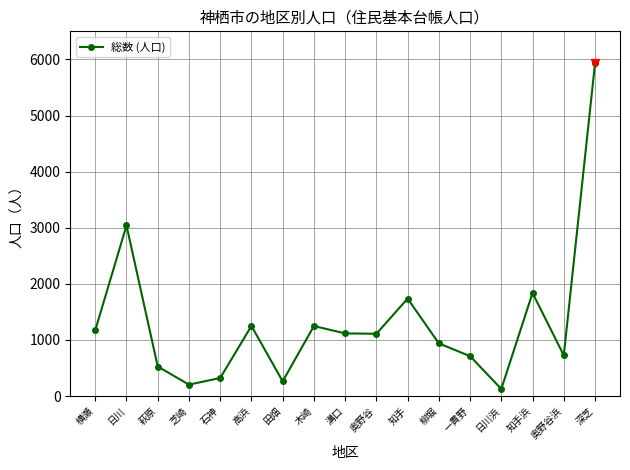

What is the greatest value displayed?

5927